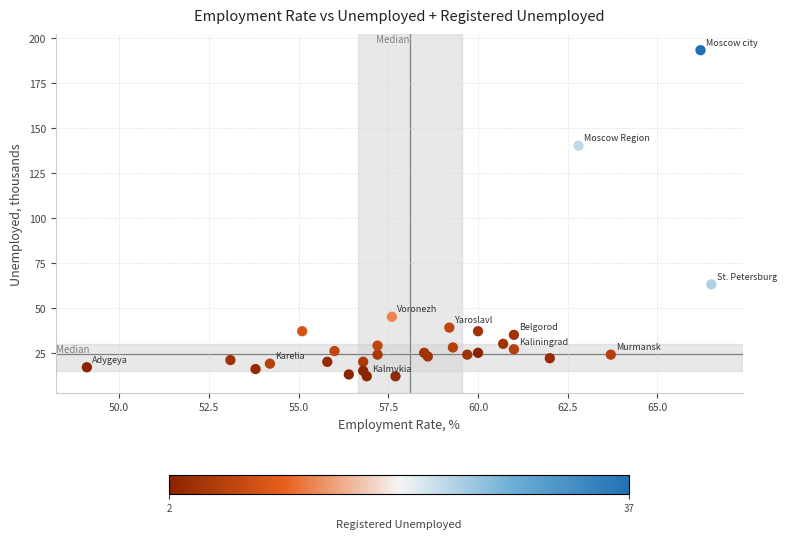

What is the range of Y values (max minus min)?

181